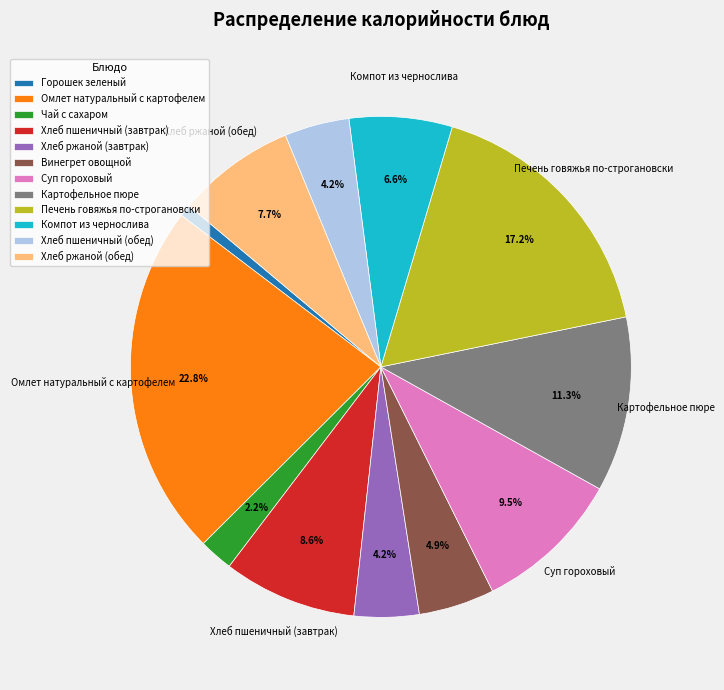

What is the smallest slice in the pie chart?

Горошек зеленый